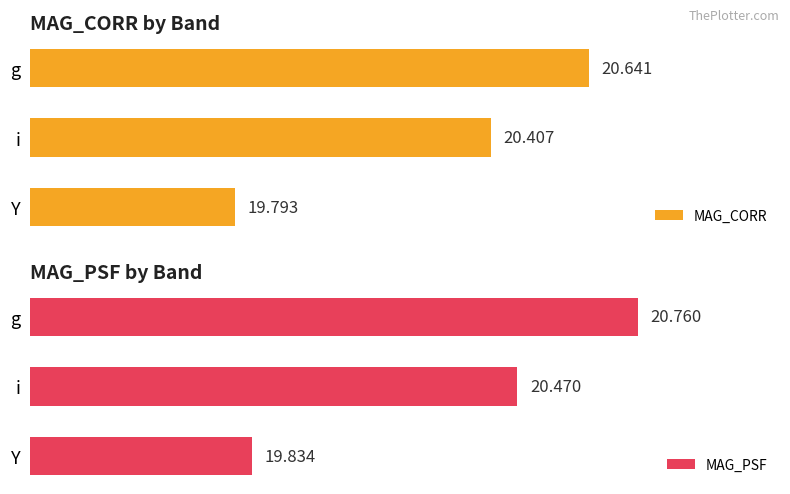

Rank the series by their average value, from lowest to highest.

MAG_CORR, MAG_PSF